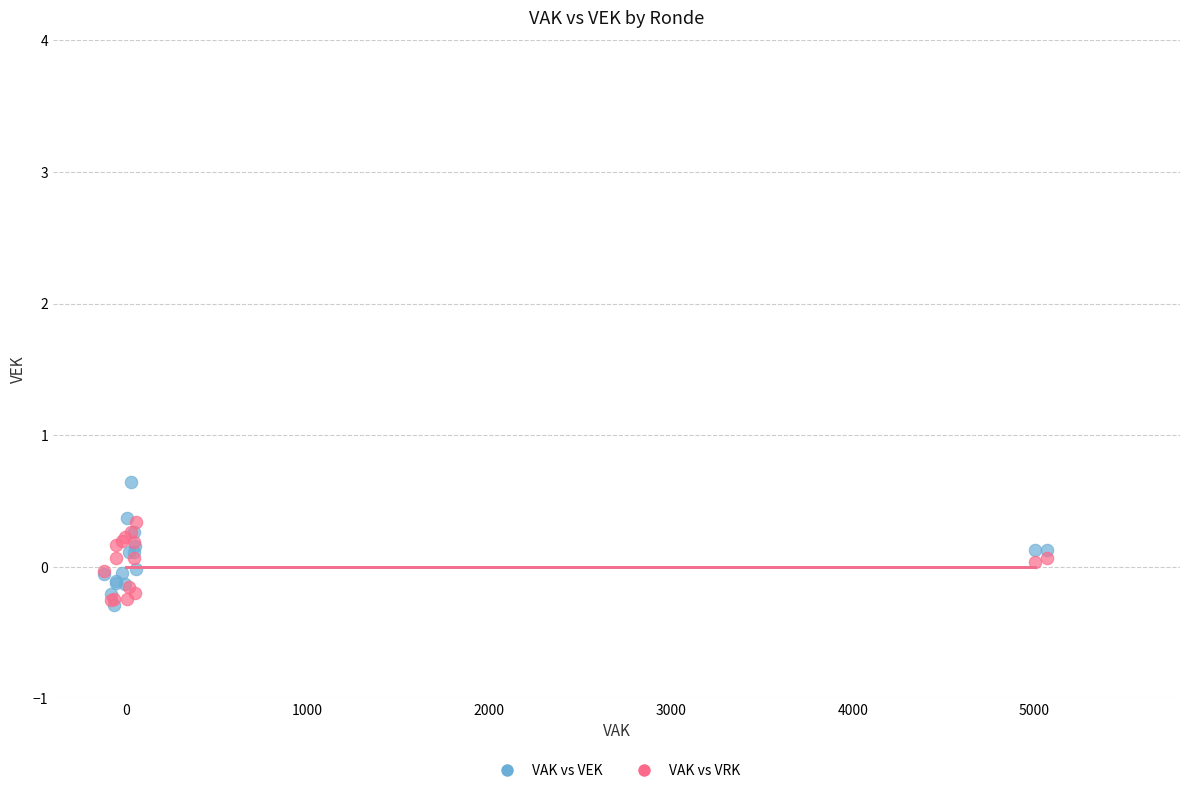

What are all the series names shown in the legend?

VAK vs VEK, VAK vs VRK